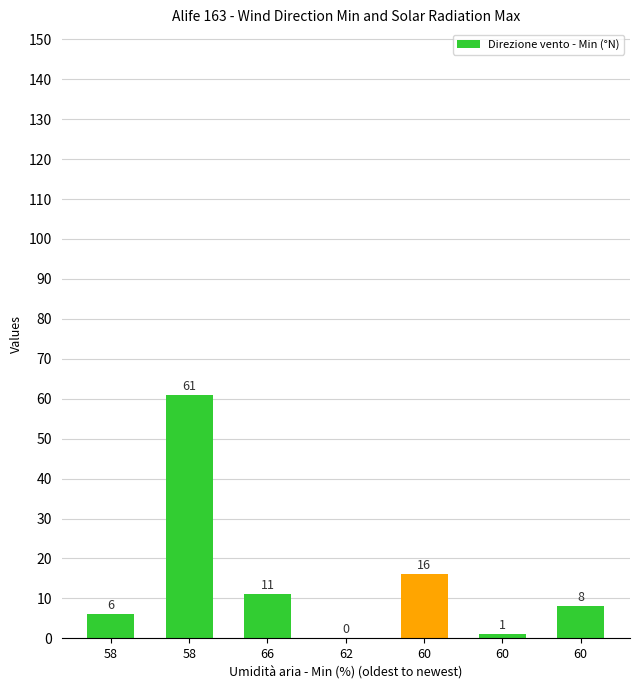

How many data points does each series have?

7